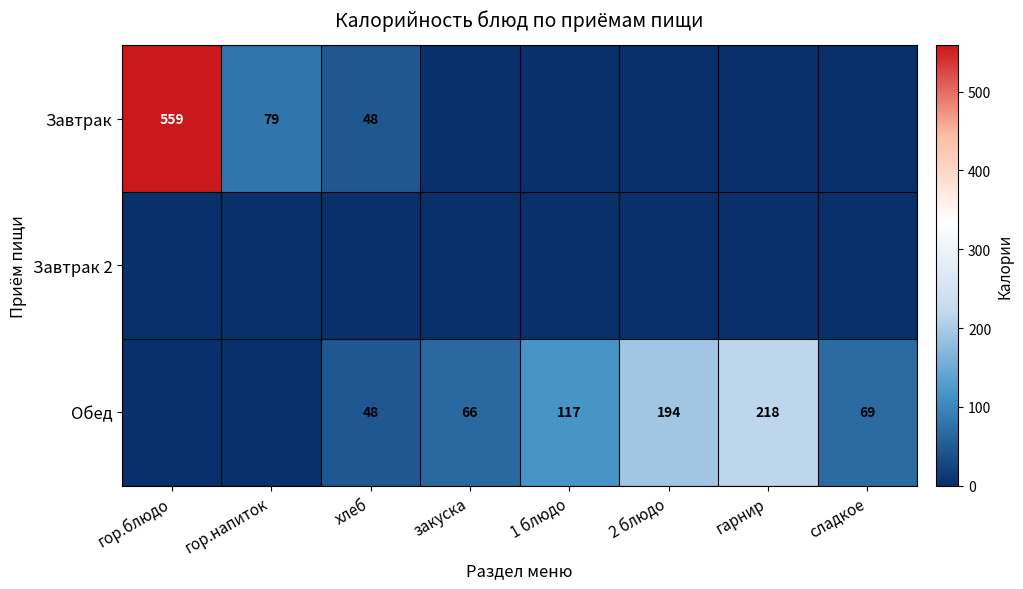

At which category is the sum across all series the highest?

гор.блюдо